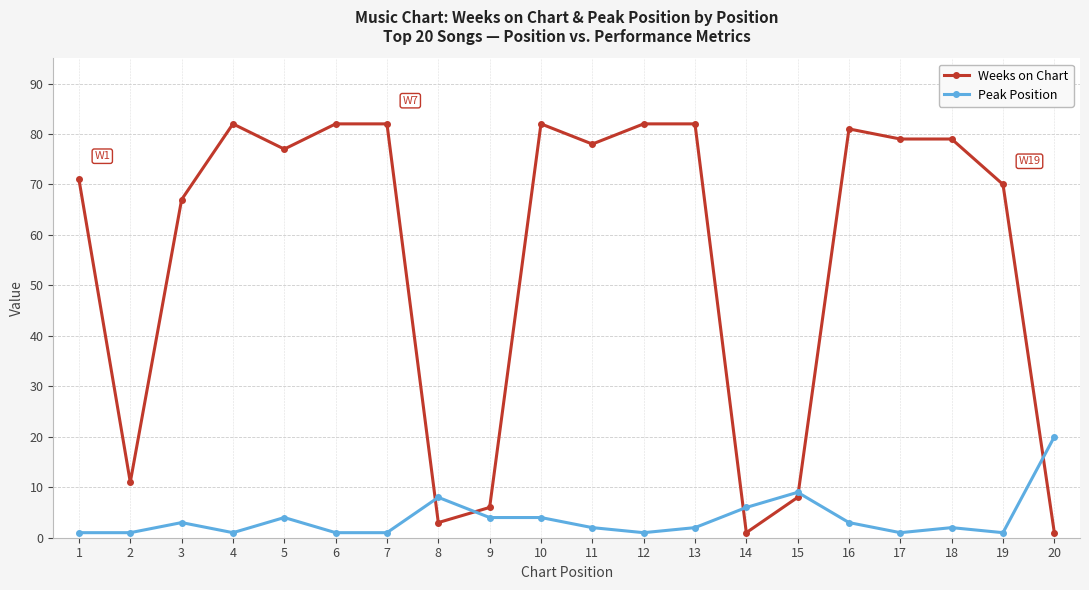

Rank the series by their average value, from lowest to highest.

Peak Position, Weeks on Chart